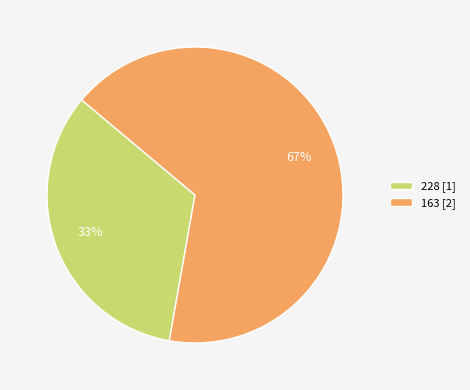

What is the largest slice in the pie chart?

163